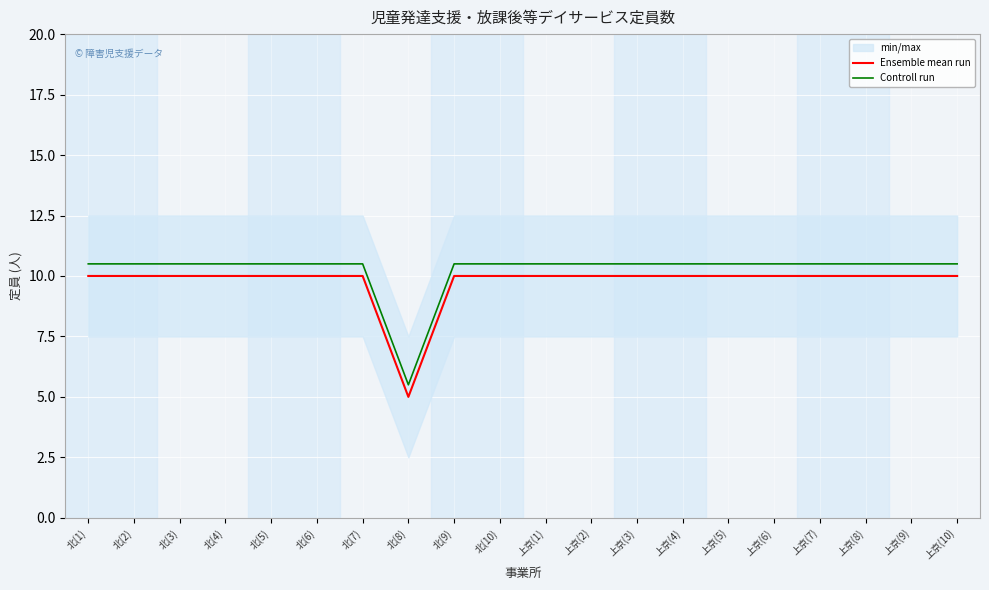

What is the minimum value for Ensemble mean run?

5.0